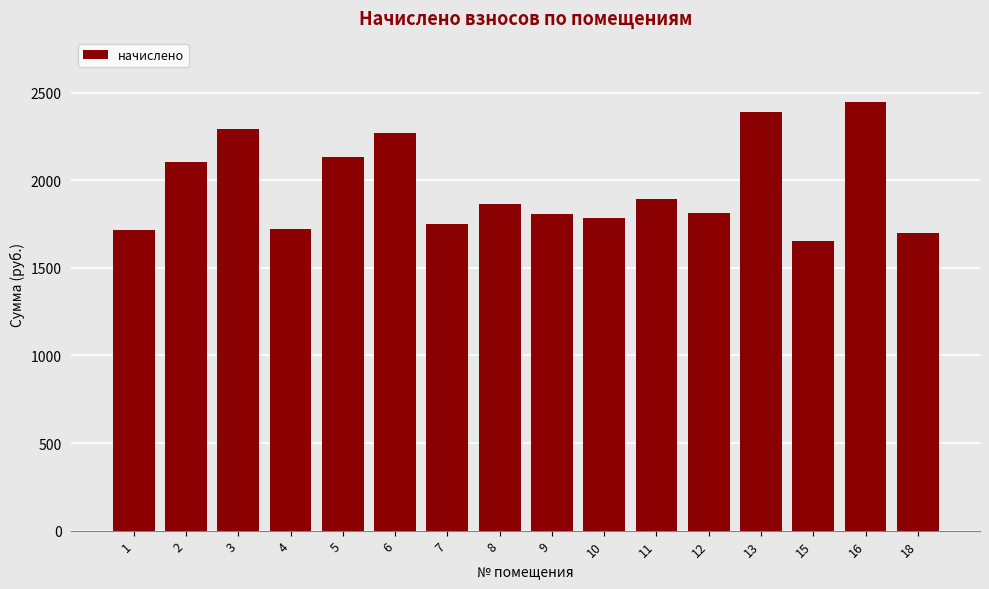

What is the difference between the values at 6 and 2?

165.0